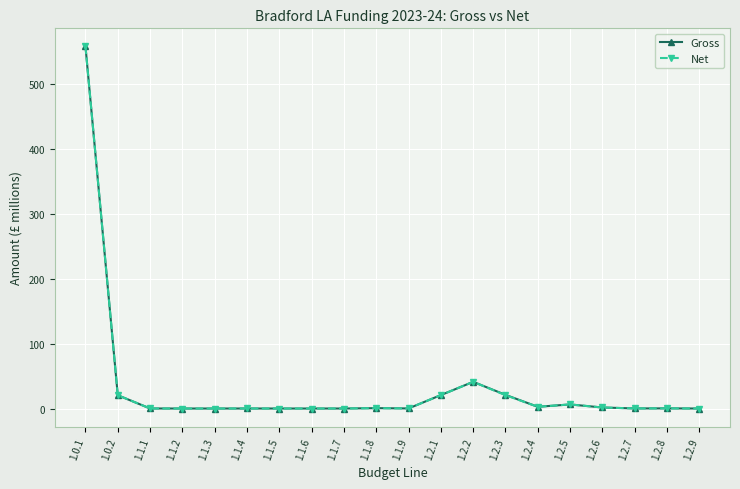

What is the difference between the Net values at 1.1.1 and 1.1.5?

0.1